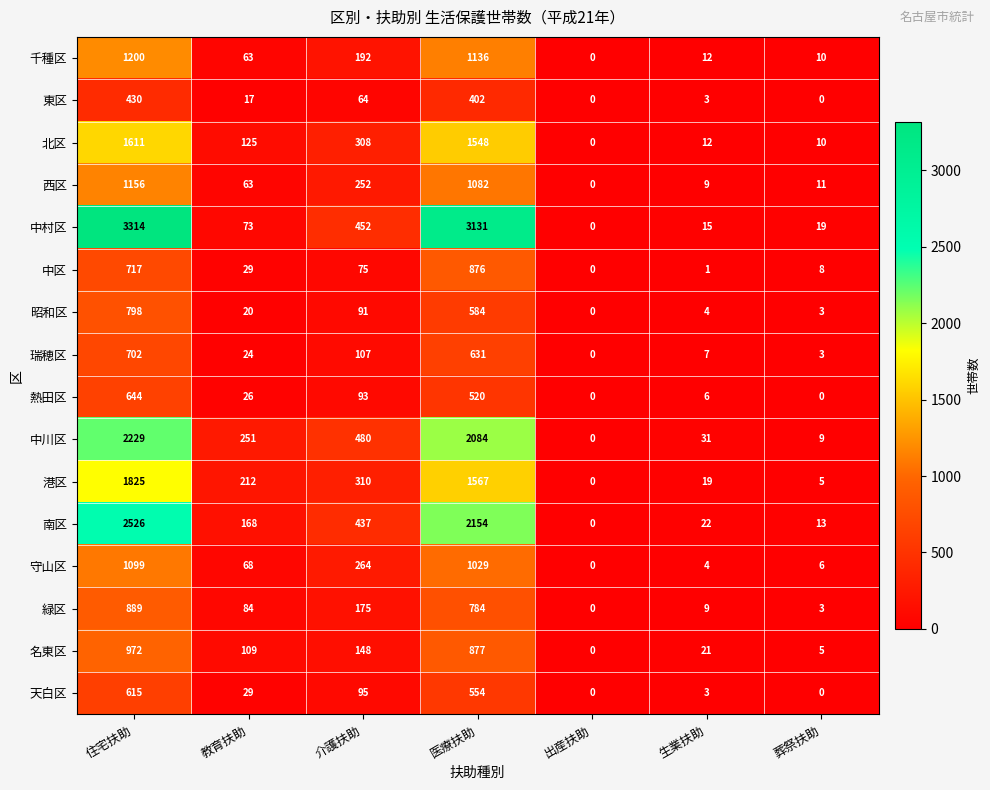

Which series has the largest range (max minus min)?

中村区